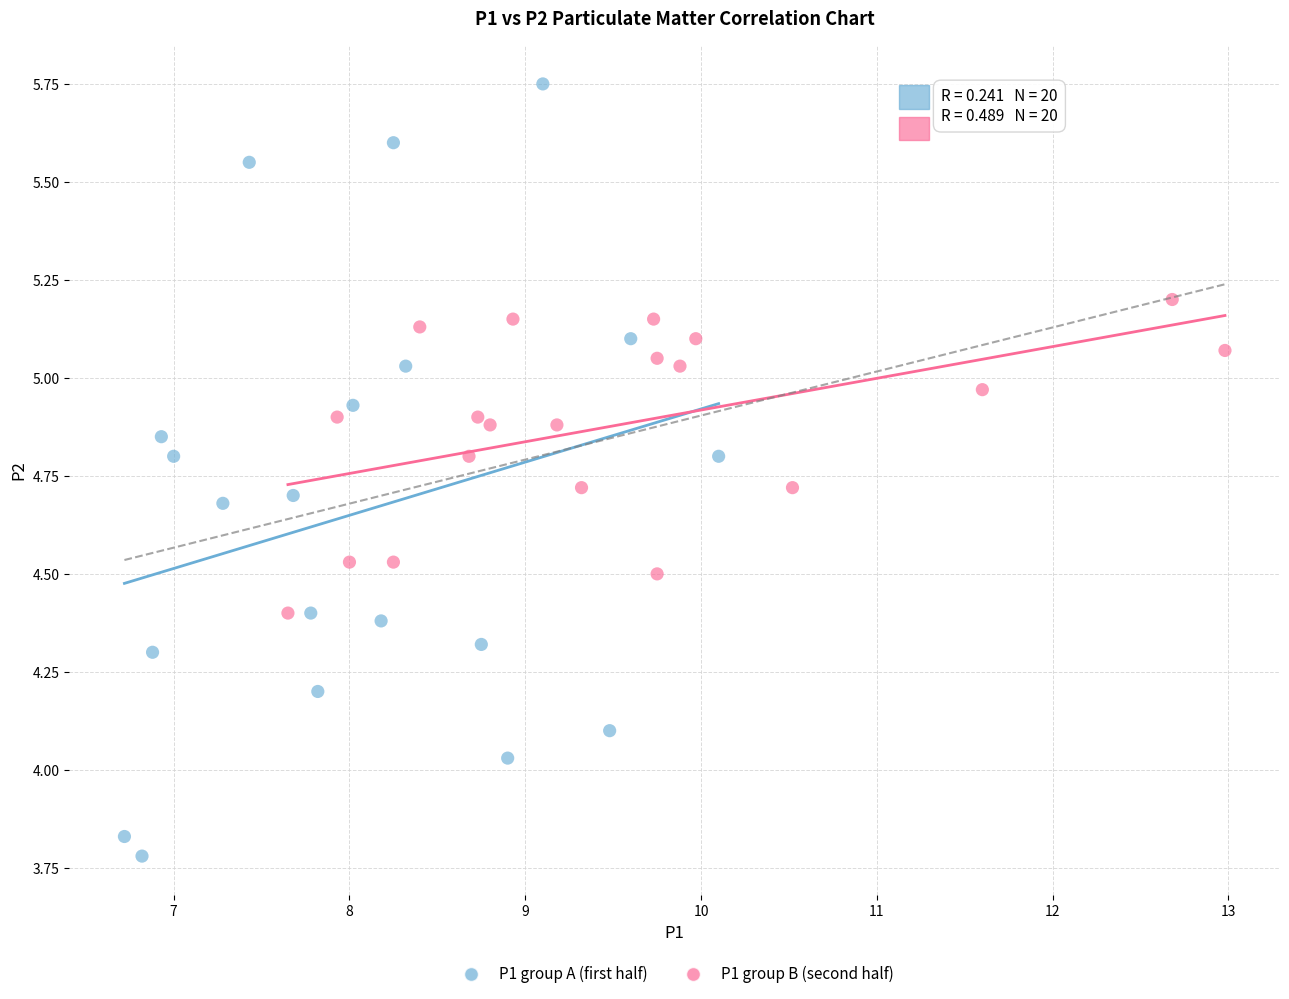

Which series contains the highest Y value?

P1 group A (first half)